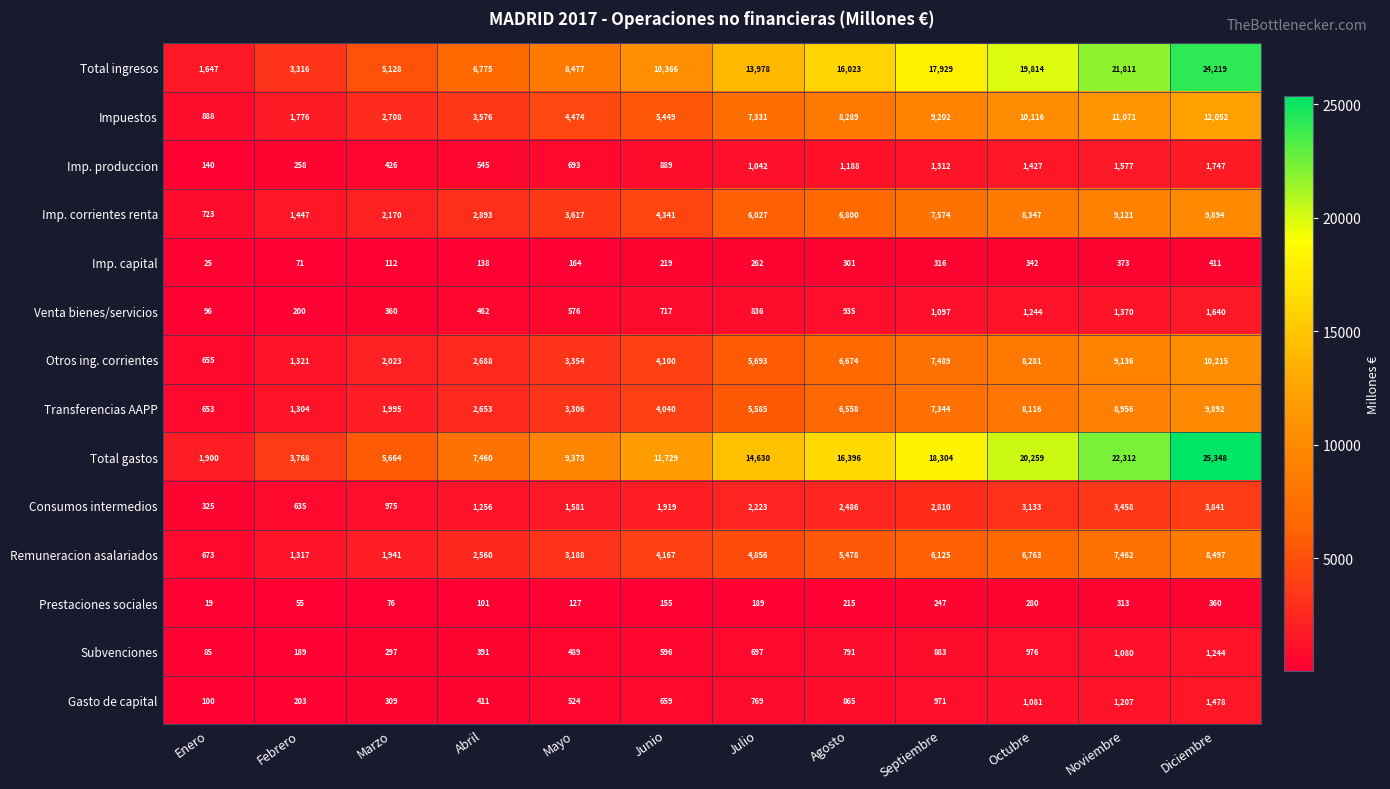

Which category has the lowest value in the Imp. capital series?

Enero